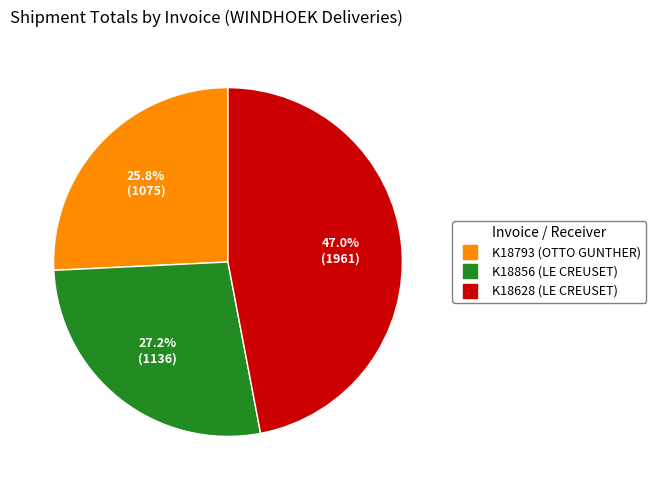

Which category has the biggest portion of the pie?

K18628 (LE CREUSET)